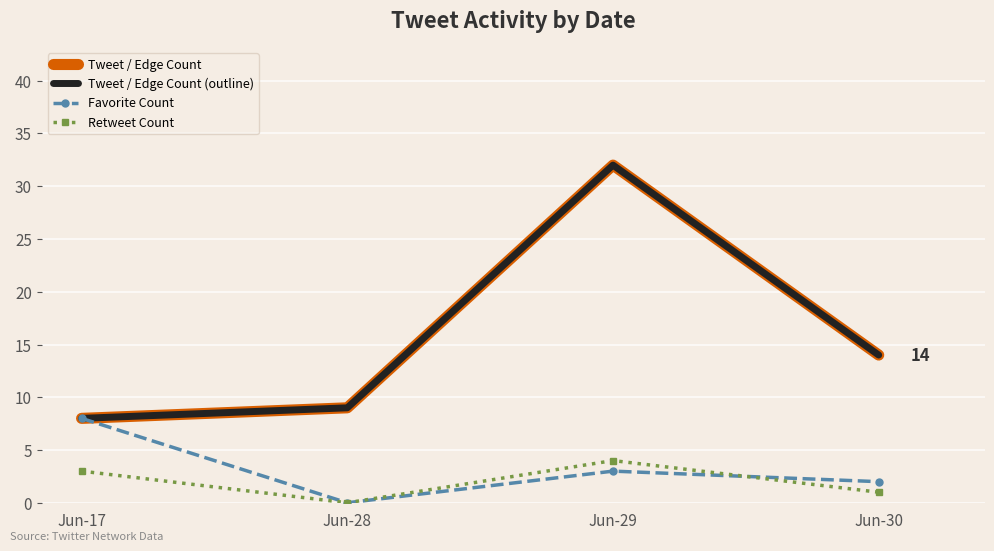

What is the sum of the Favorite Count values at Jun-29 and Jun-28?

3